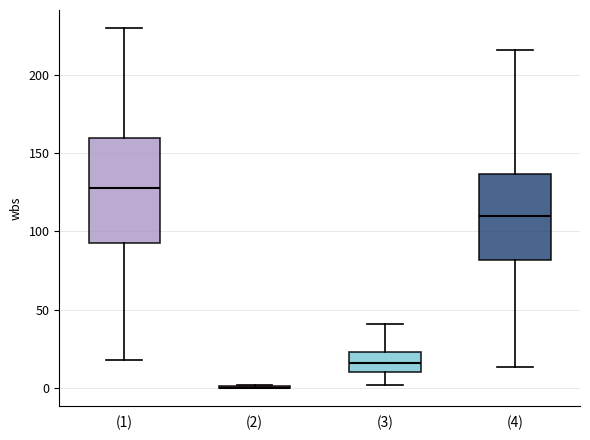

Reading left to right, read every box against the y-axis: the position of its median line, the range the box covers, and the ends of its whiskers. The values are not printed on the chart, so give them approximately, as read against the axis.

(1): median 130, box 95 to 160, whiskers 20 to 230
(2): box collapsed to a line at 0, whiskers 0 to 0
(3): median 15, box 10 to 25, whiskers 0 to 40
(4): median 110, box 80 to 135, whiskers 15 to 215